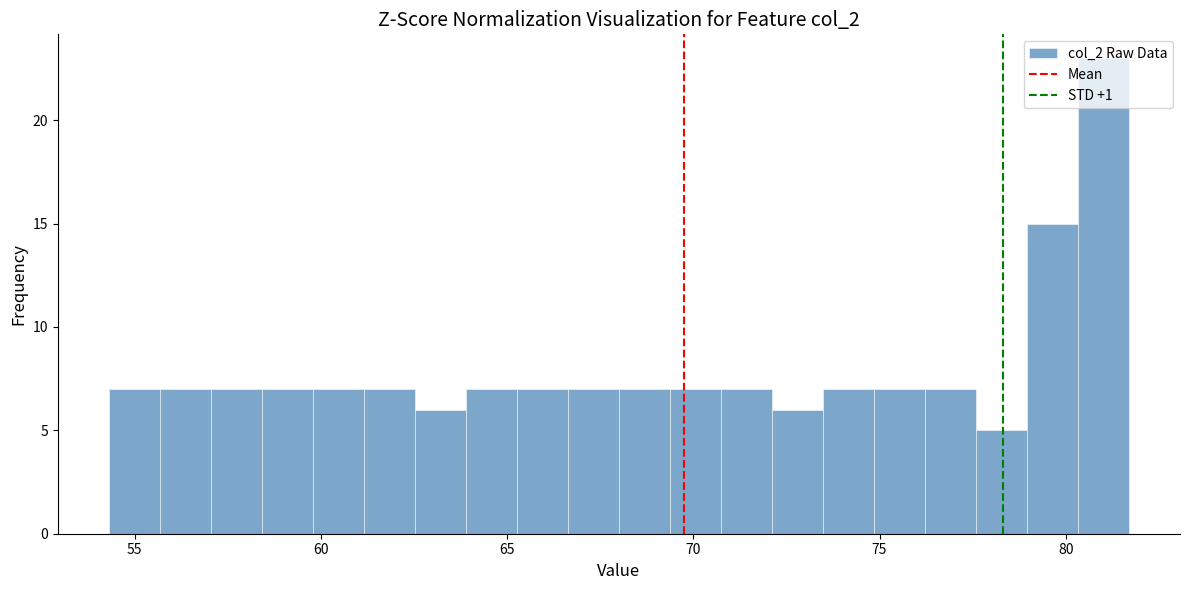

Around what value on the x-axis is the tallest bar? Give the approximate position of its centre, as read against the axis.

81.0